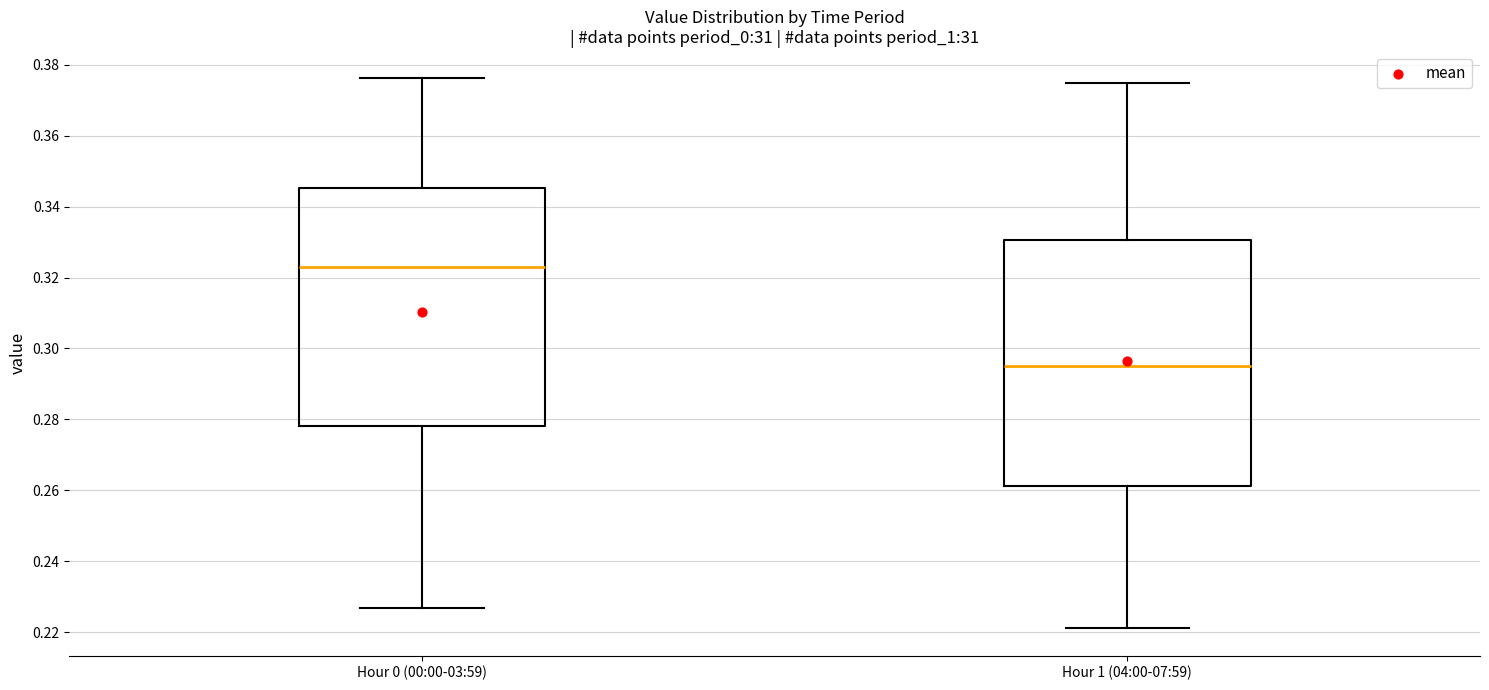

Reading left to right, read every box against the y-axis: the position of its median line, the range the box covers, and the ends of its whiskers. The values are not printed on the chart, so give them approximately, as read against the axis.

Hour 0 (00:00-03:59): median 0.324, box 0.278 to 0.346, whiskers 0.228 to 0.376
Hour 1 (04:00-07:59): median 0.296, box 0.262 to 0.330, whiskers 0.222 to 0.374